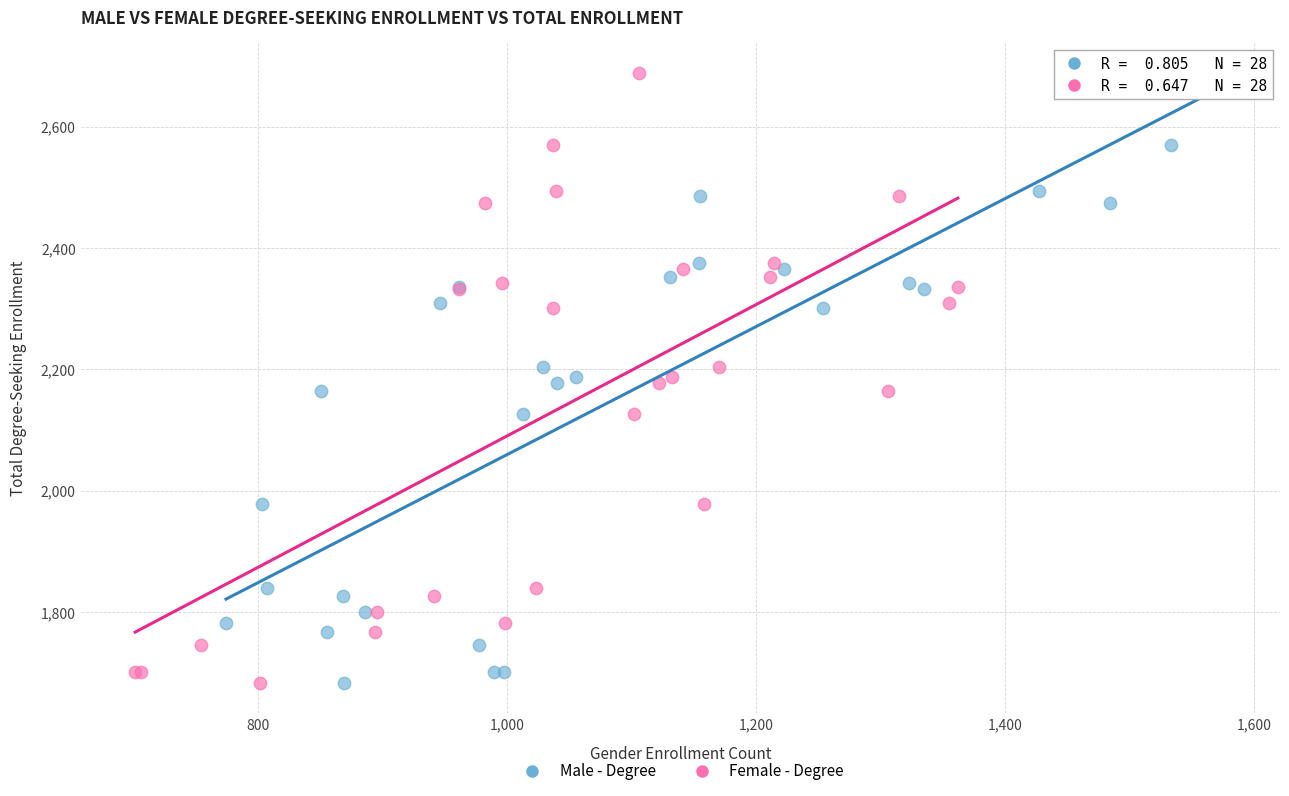

What are all the series names shown in the legend?

Male - Degree, Female - Degree